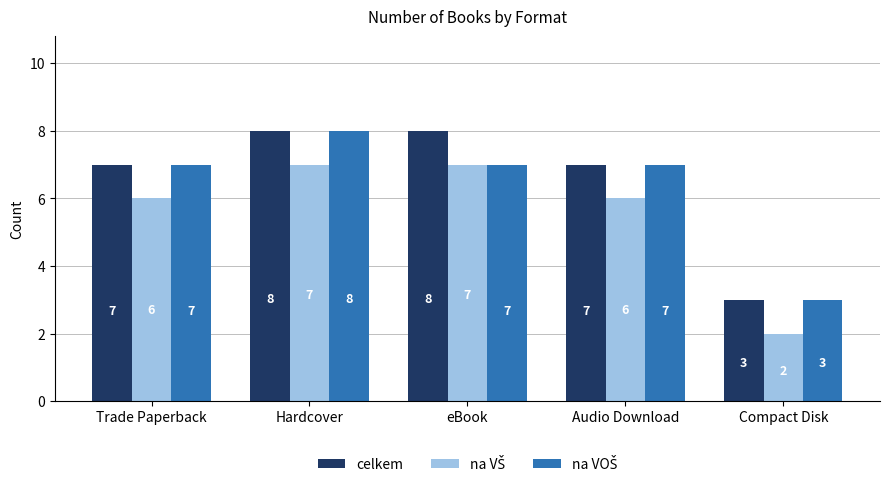

What is the difference between the highest and lowest values at Compact Disk?

1